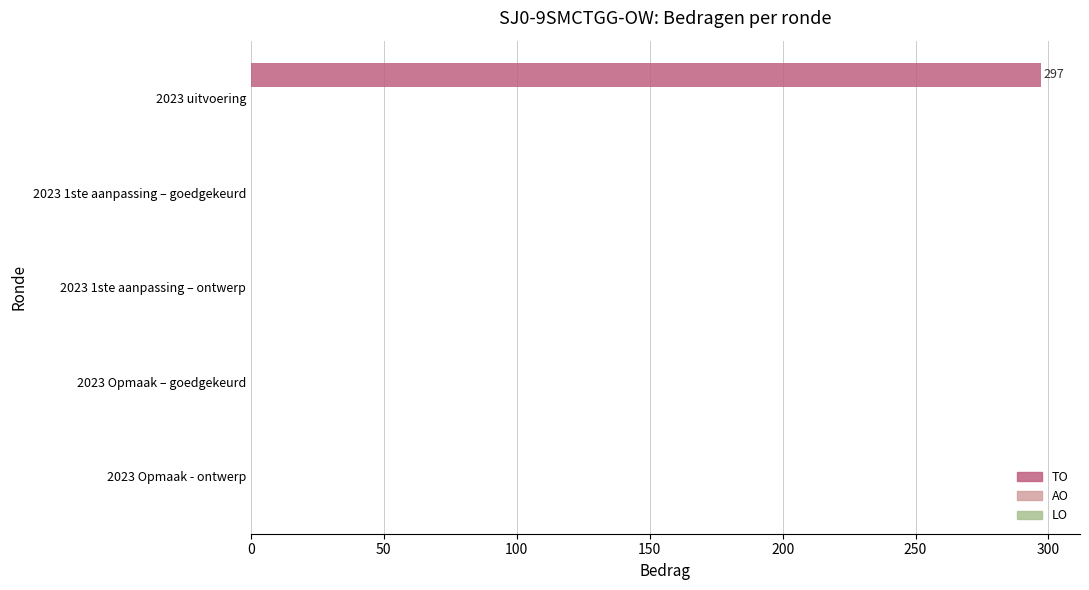

What is the greatest value displayed?

297